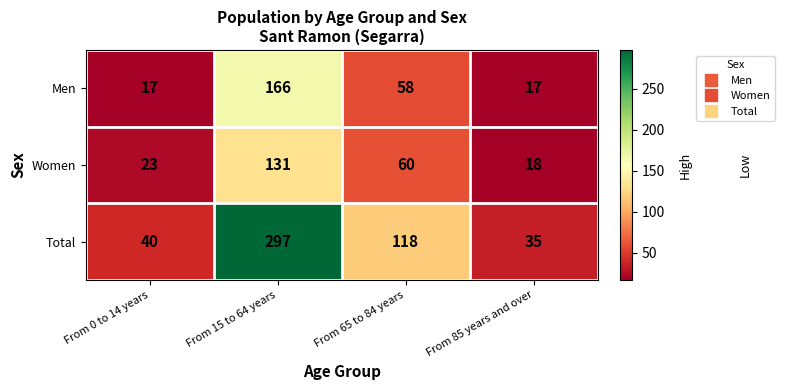

Read the Men value at From 15 to 64 years, to the nearest 10.

170